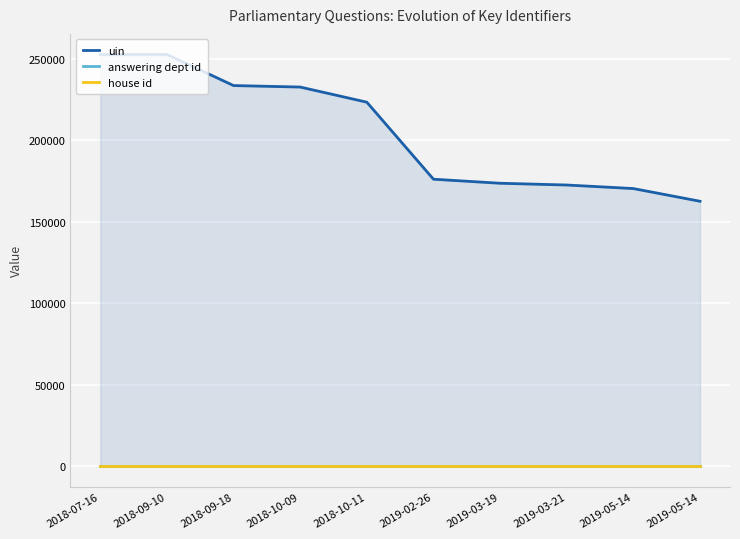

Reading left to right, list all the values displayed in this chart.

uin: 2018-07-16=252510	2018-09-10=252511	2018-09-18=233444	2018-10-09=232531	2018-10-11=223248	2019-02-26=176011	2019-03-19=173529	2019-03-21=172451	2019-05-14=170273	2019-05-14=162483
answering dept id: 2018-07-16=13	2018-09-10=13	2018-09-18=13	2018-10-09=13	2018-10-11=13	2019-02-26=13	2019-03-19=13	2019-03-21=13	2019-05-14=13	2019-05-14=13
house id: 2018-07-16=1	2018-09-10=1	2018-09-18=1	2018-10-09=1	2018-10-11=1	2019-02-26=1	2019-03-19=1	2019-03-21=1	2019-05-14=1	2019-05-14=1